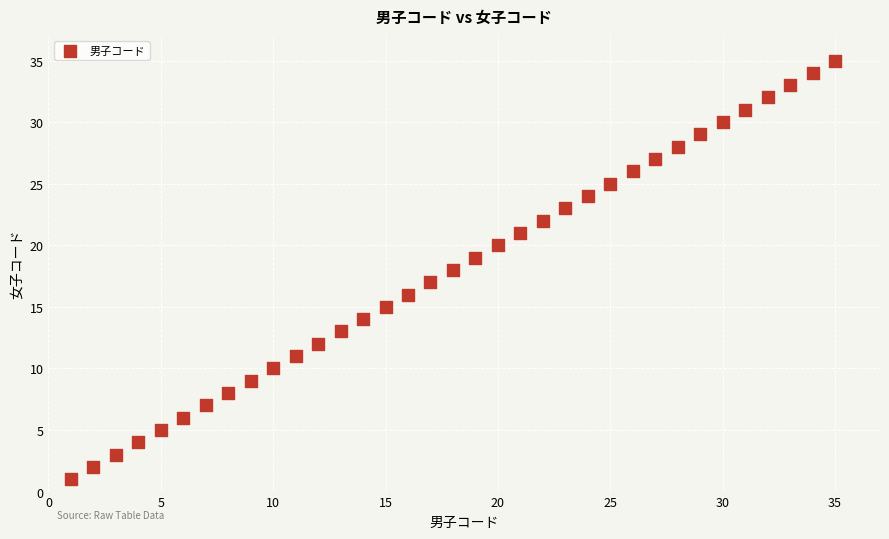

What is the range of X values (max minus min)?

34